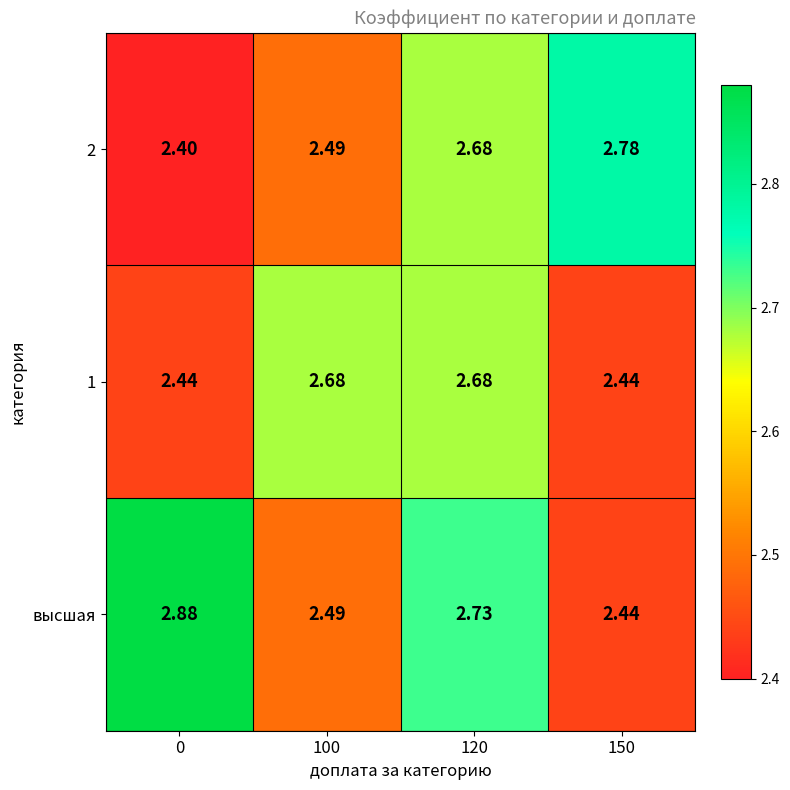

Rank the series at 0 from highest to lowest value.

высшая, 1, 2